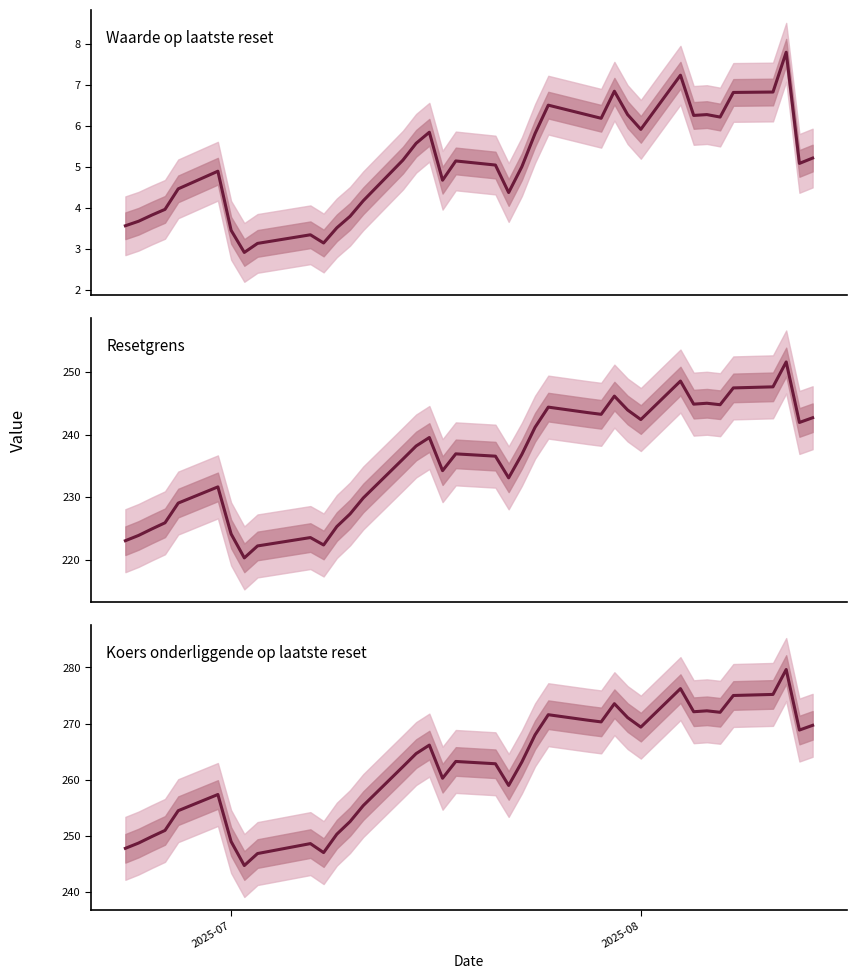

What is the value of the Koers onderliggende op laatste reset point at the 19th from the left?

263.3